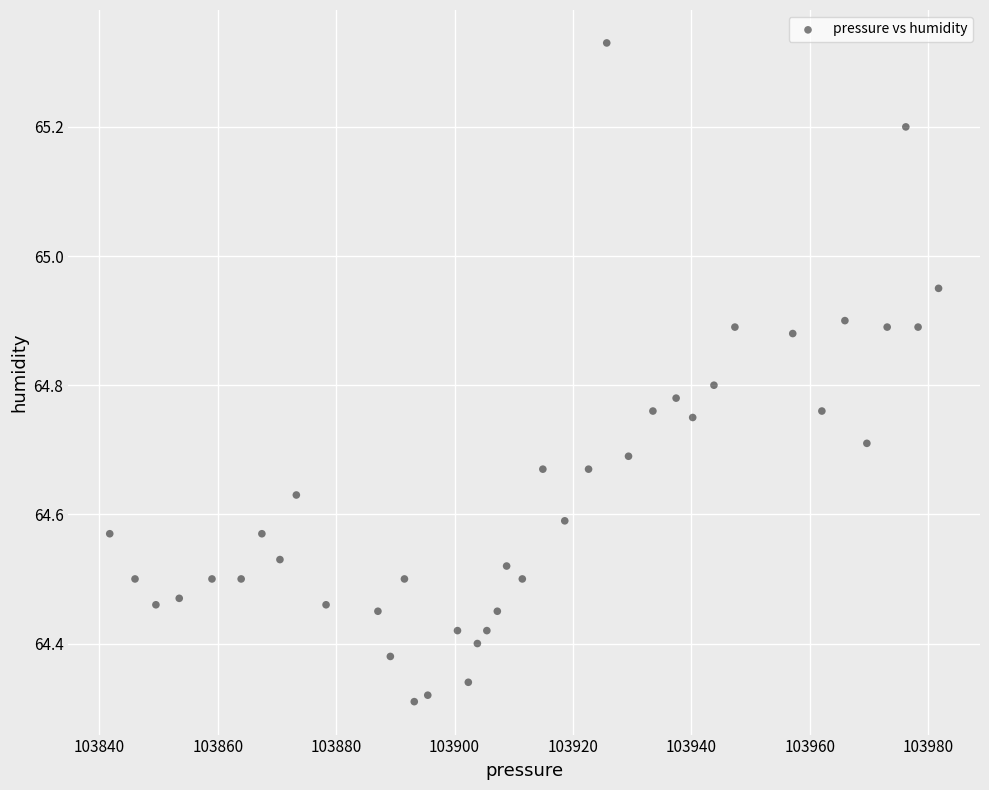

What is the range of X values (max minus min)?

140.0